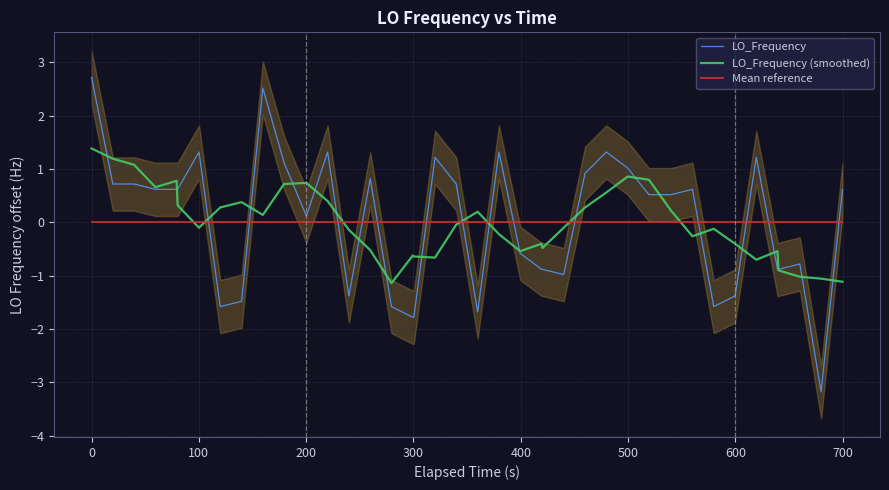

What is the highest value of the LO_Frequency (smoothed) series?

1.4